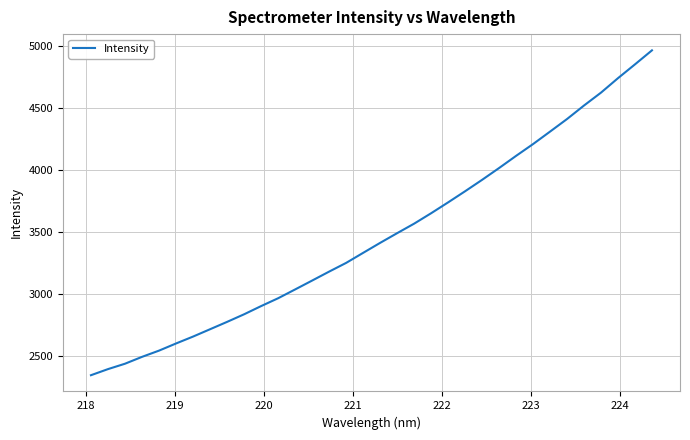

What is the difference between the maximum and minimum values?

2625.0